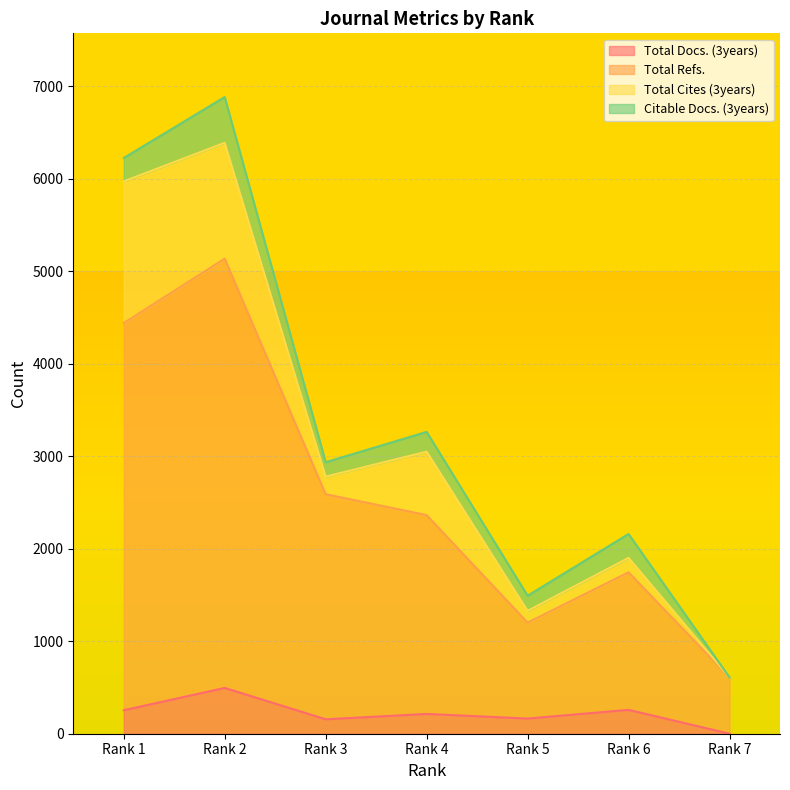

At which category does Total Docs. (3years) reach its first local peak?

Rank 2